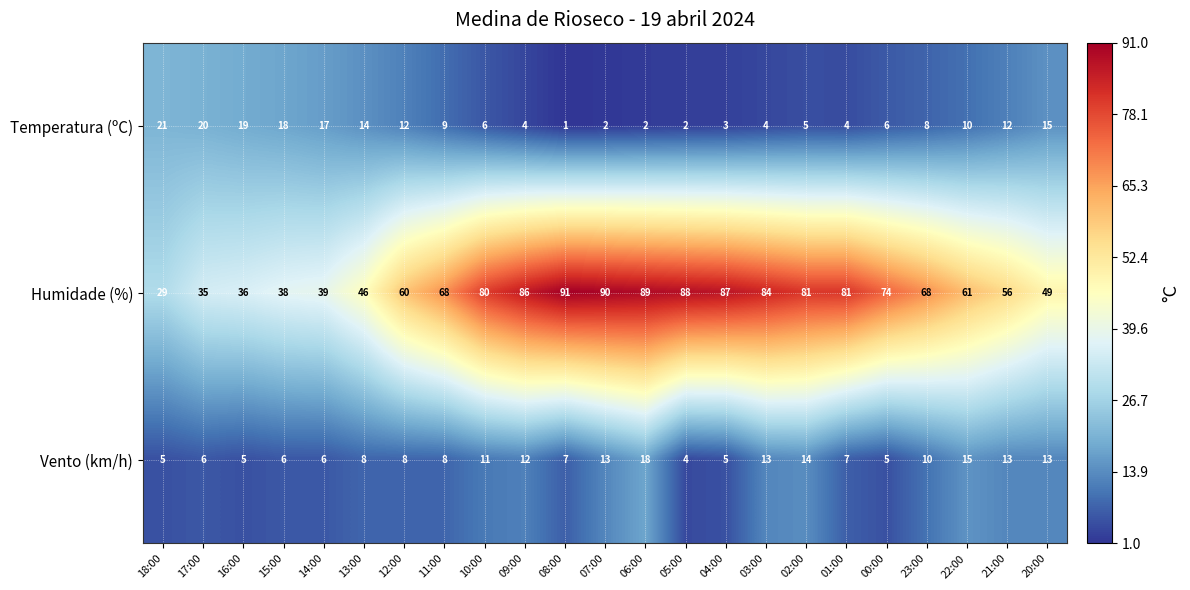

Which series has the largest range (max minus min)?

Humidade (%)